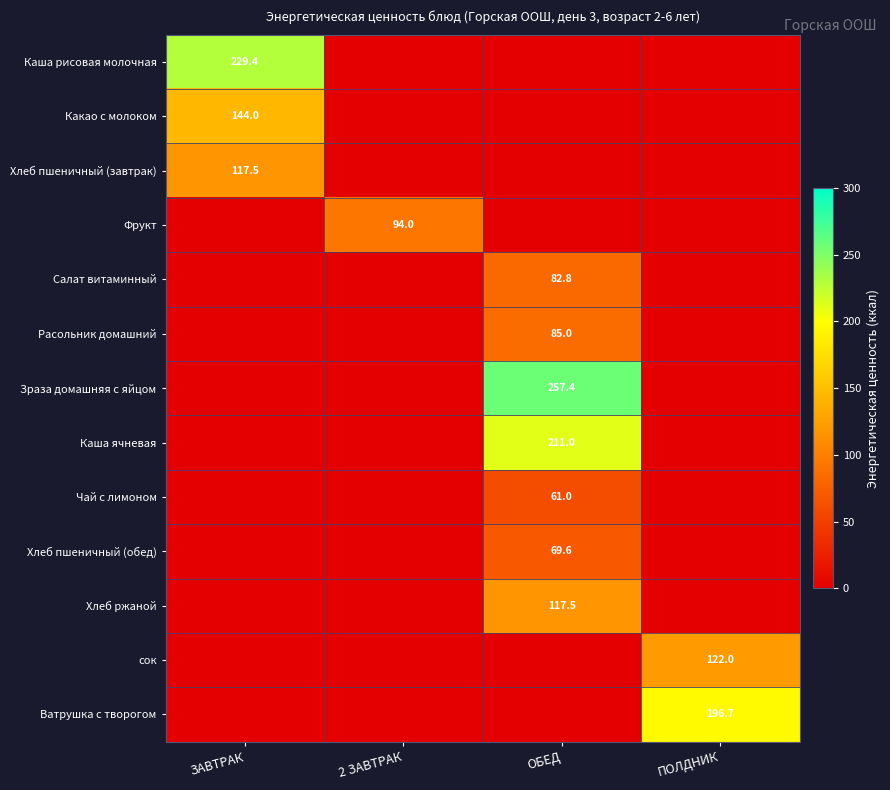

Count the number of data series in this chart.

13